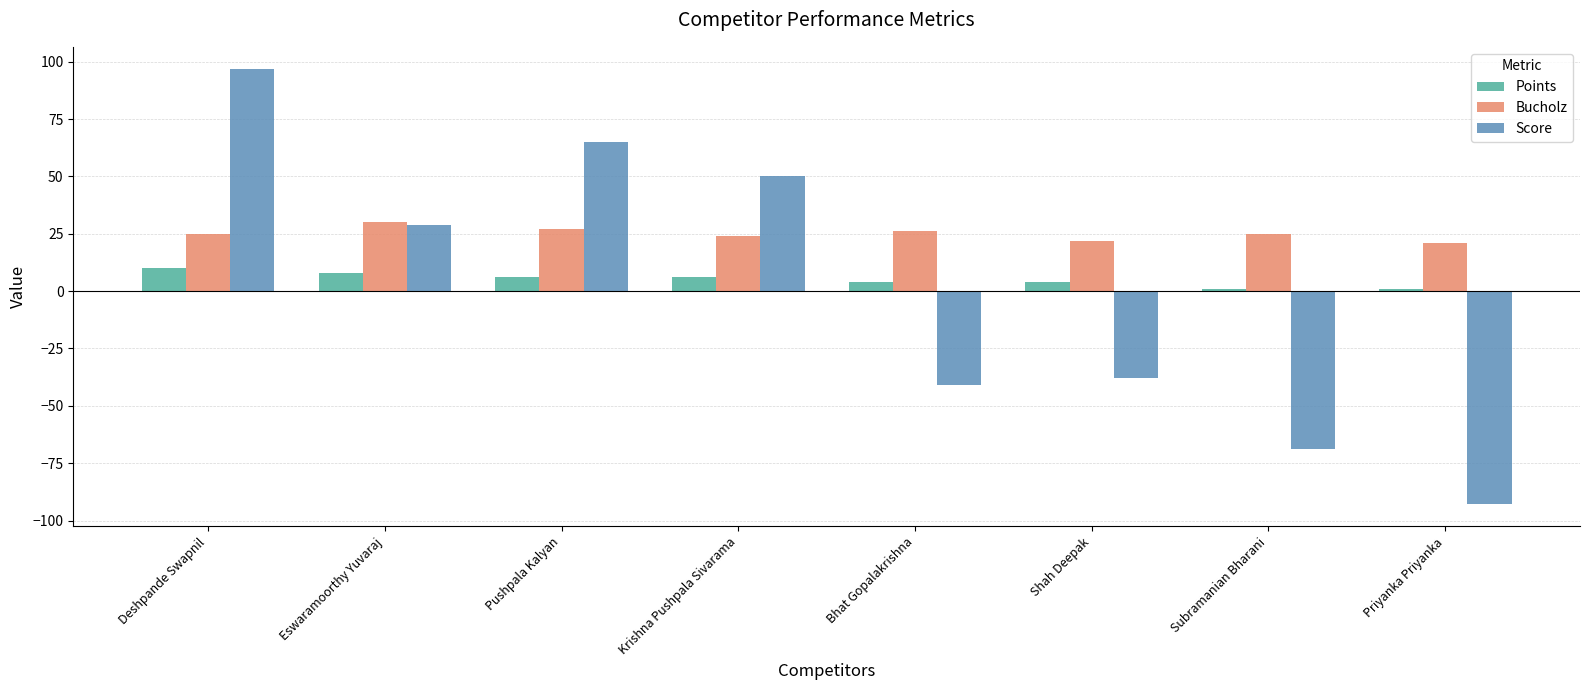

How many bars are there in each group?

3